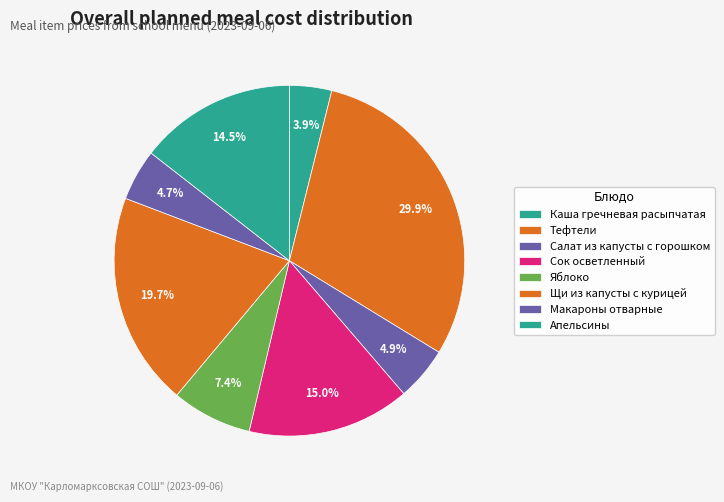

To the nearest percent, what is the combined percentage of Тефтели and Апельсины?

44%